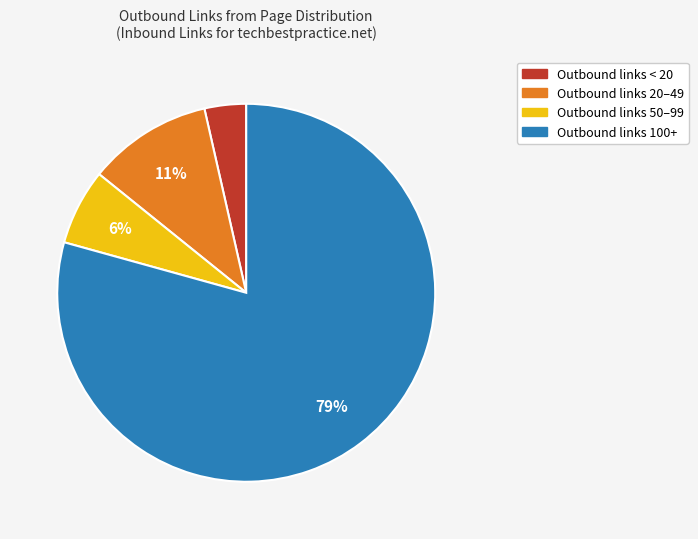

To the nearest percent, what is the average slice percentage?

25%